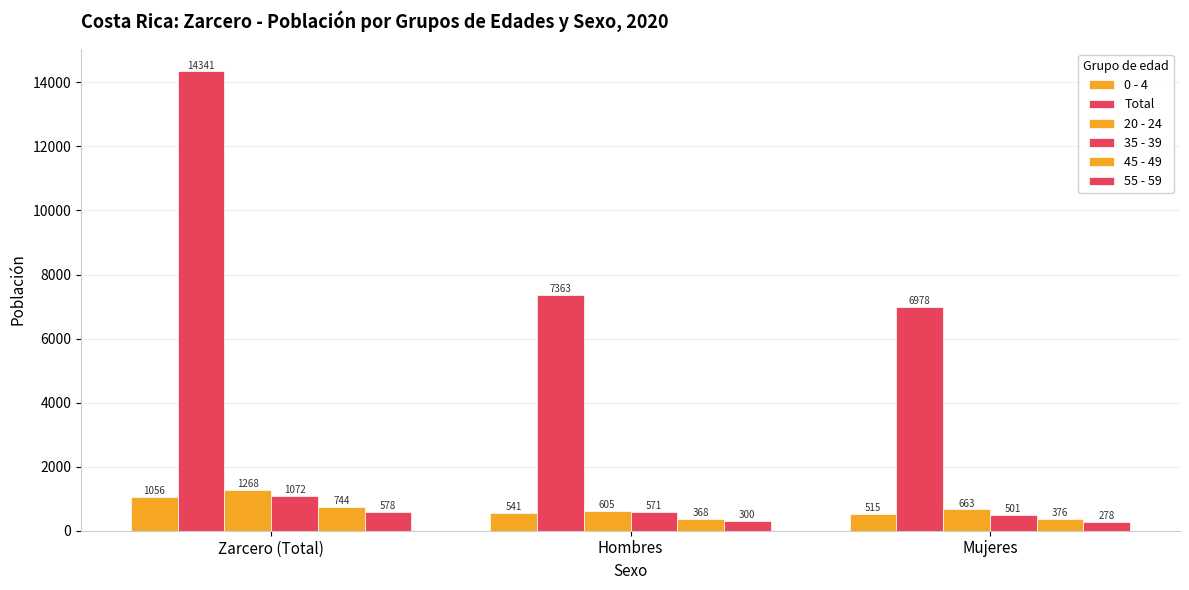

Count the number of data series in this chart.

6